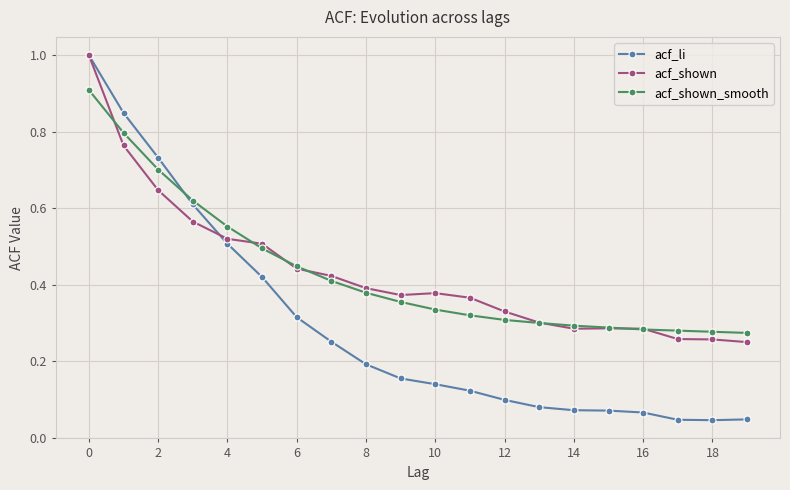

What is the greatest value displayed?

1.0